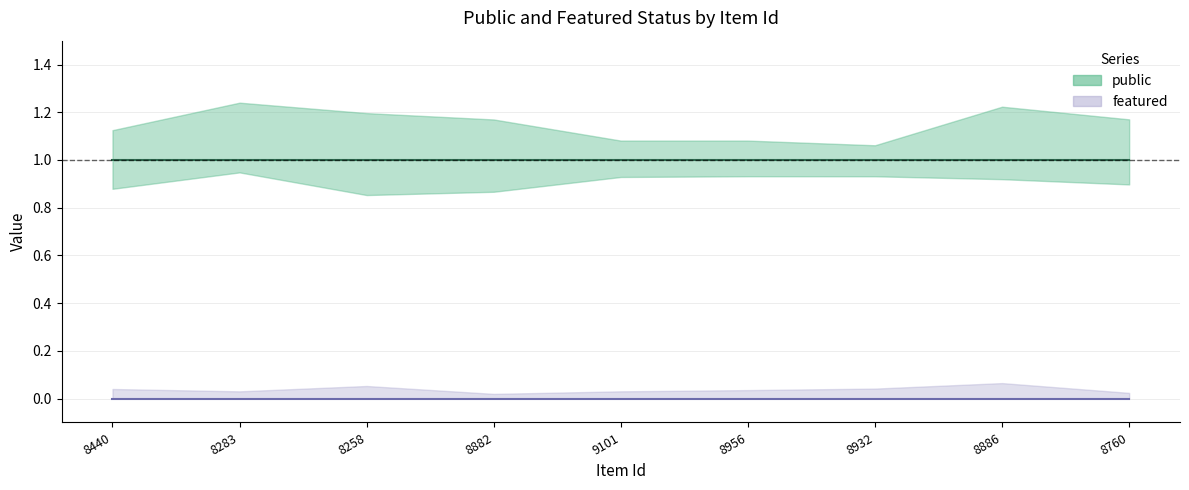

True or false: public and featured cross at least once.

False